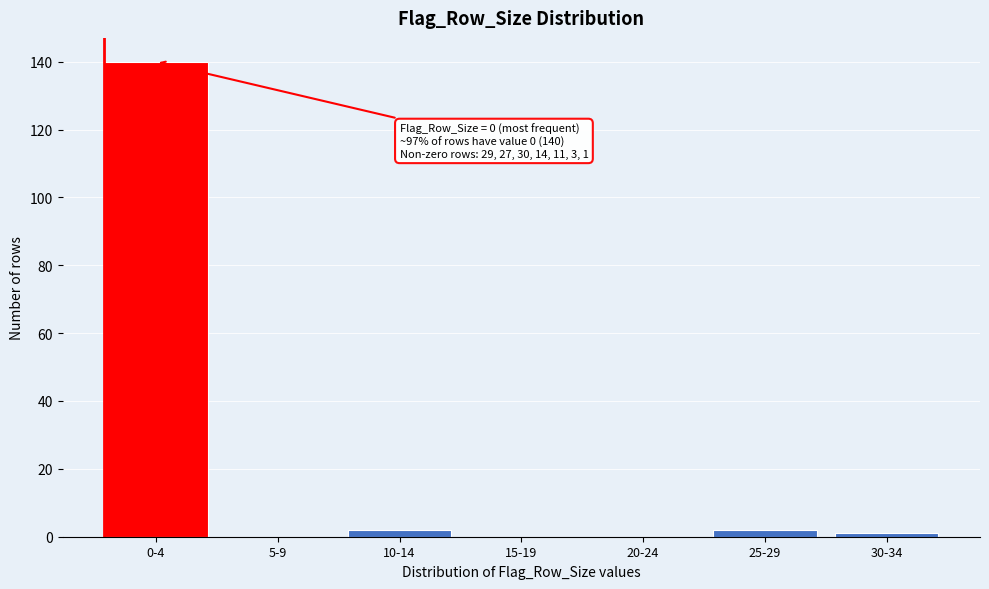

Reading left to right, extract all data points from this chart.

0-4=140	5-9=0	10-14=2	15-19=0	20-24=0	25-29=2	30-34=1